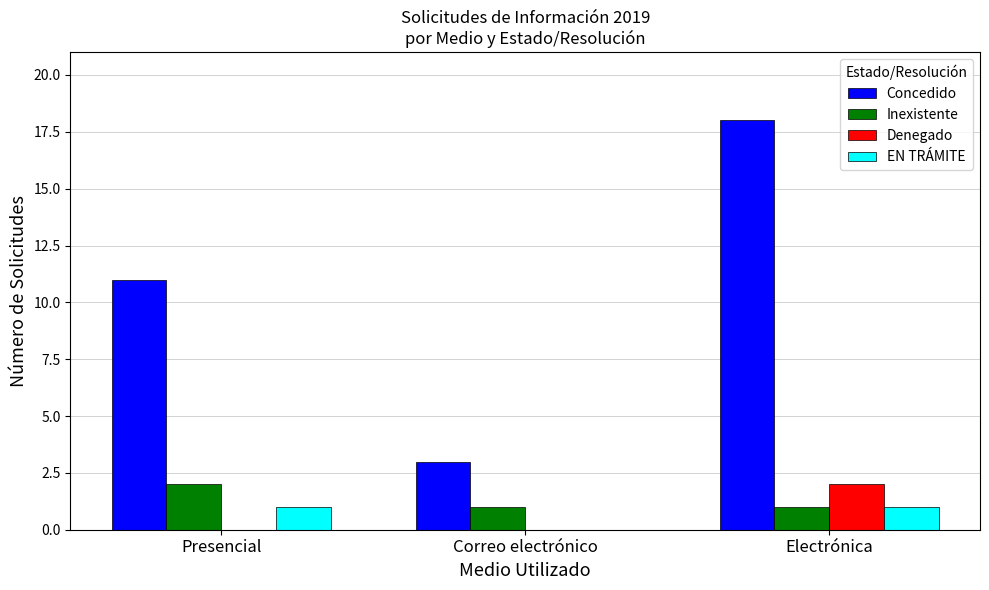

Where is Concedido nearest to the value 10?

Presencial